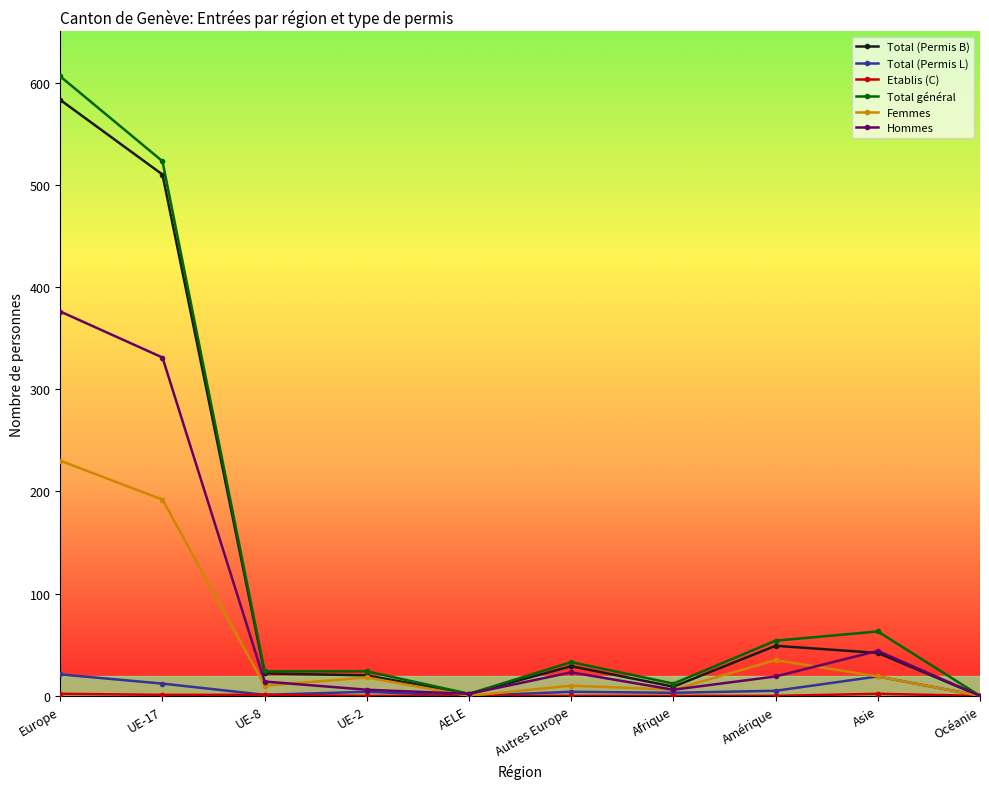

Which series has the largest range (max minus min)?

Total général